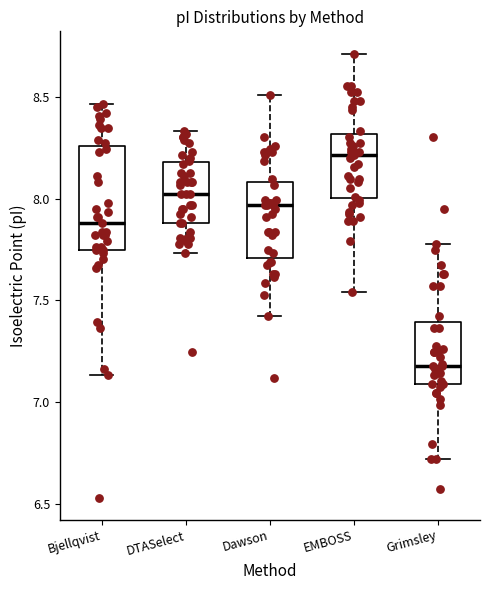

Comparing the boxes themselves (not the whiskers), which one is the tallest?

Bjellqvist